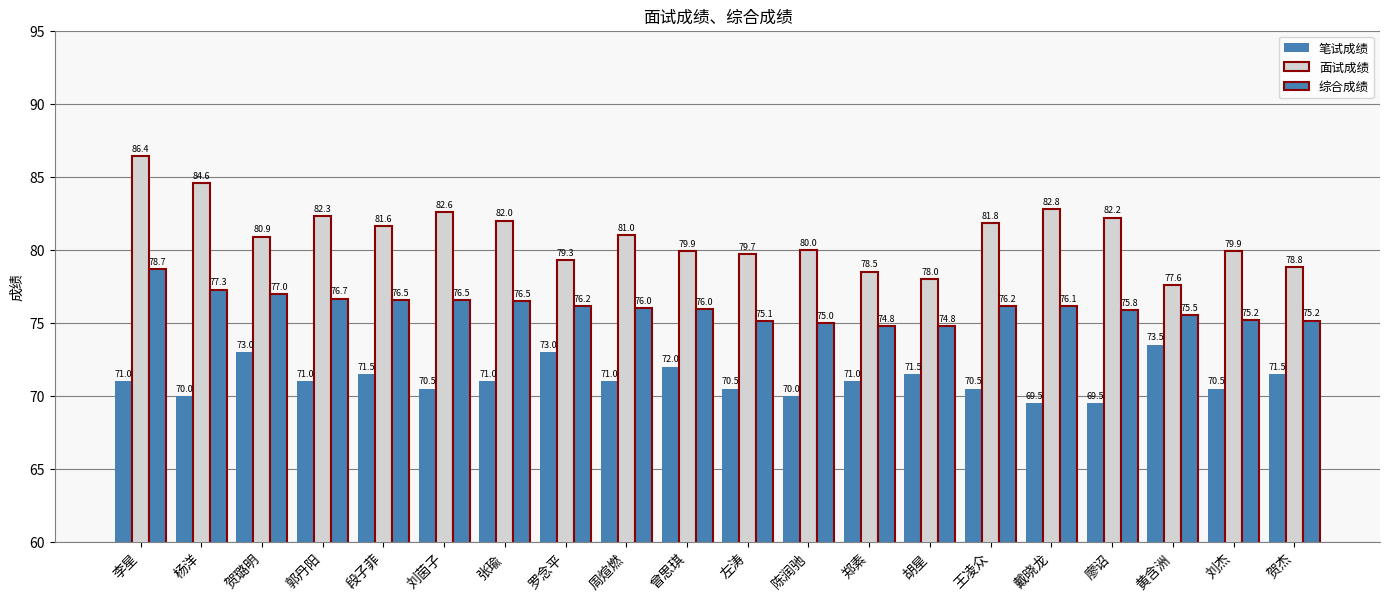

Count the number of categories in the chart.

20